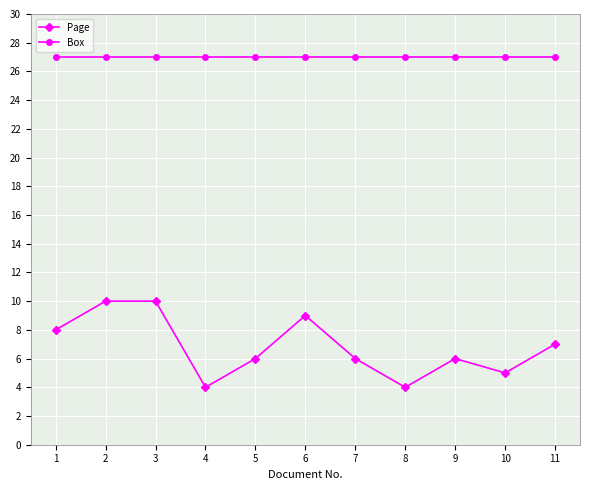

At 5, list the series in order from largest to smallest.

Box, Page